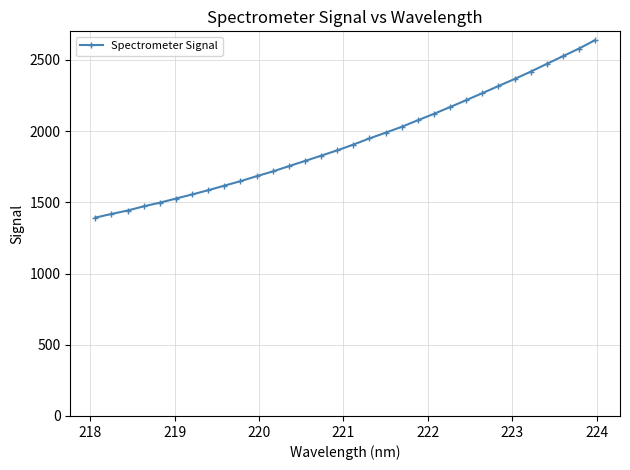

What is the value of the 23rd point from the left?

2169.0